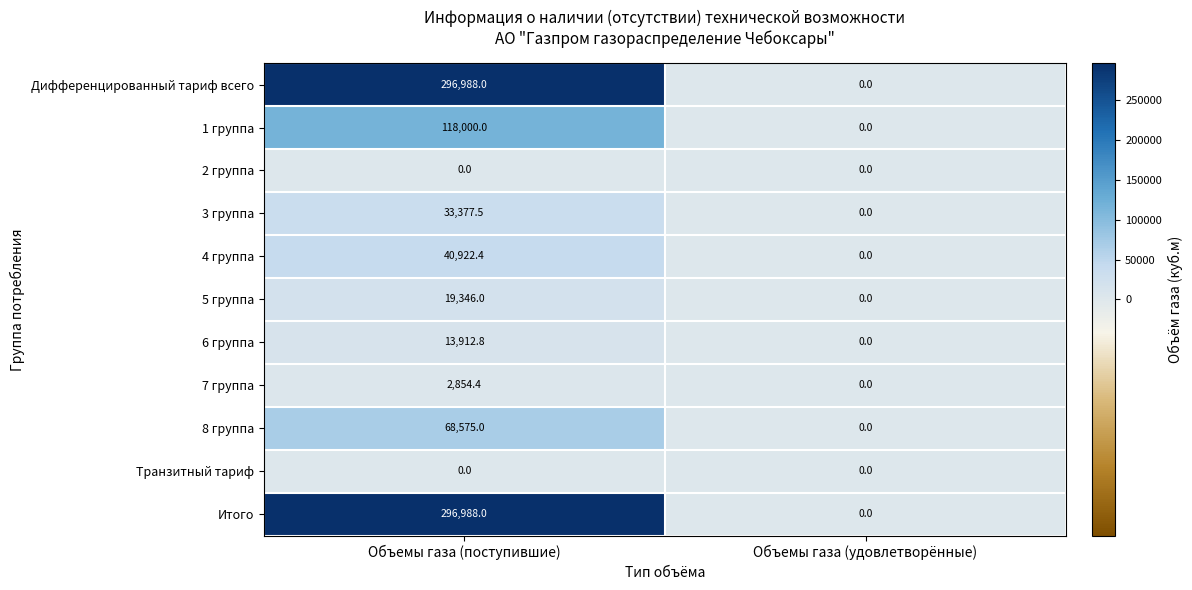

What is the spread (max minus min) of values at Объемы газа (поступившие)?

296988.0